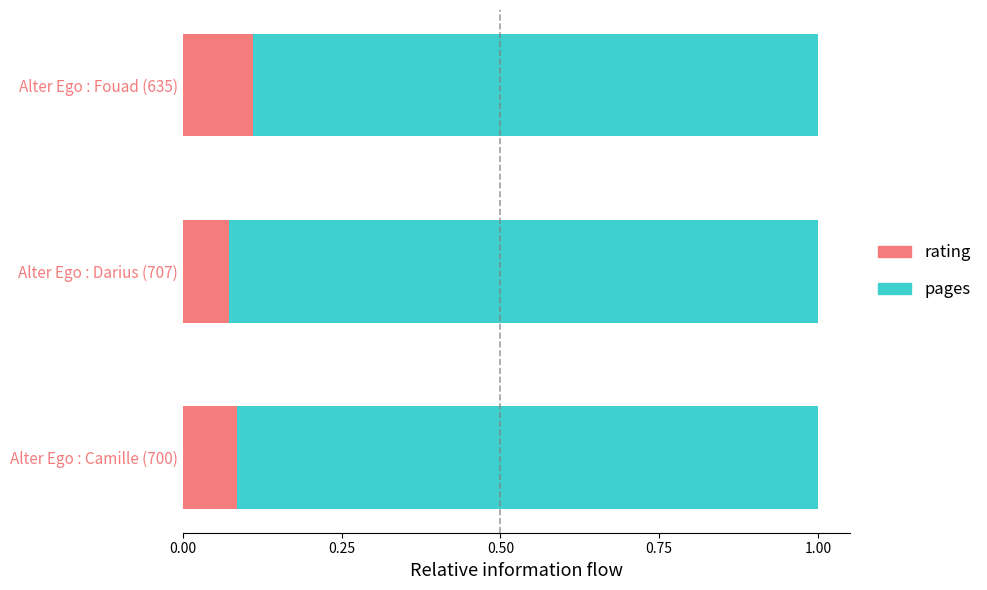

Which category has the highest value in the rating series?

Alter Ego : Fouad (635)